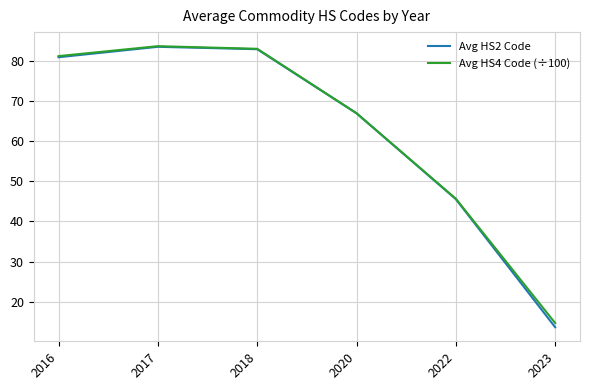

In Avg HS2 Code, how many points are higher than both neighbors (excluding endpoints)?

1